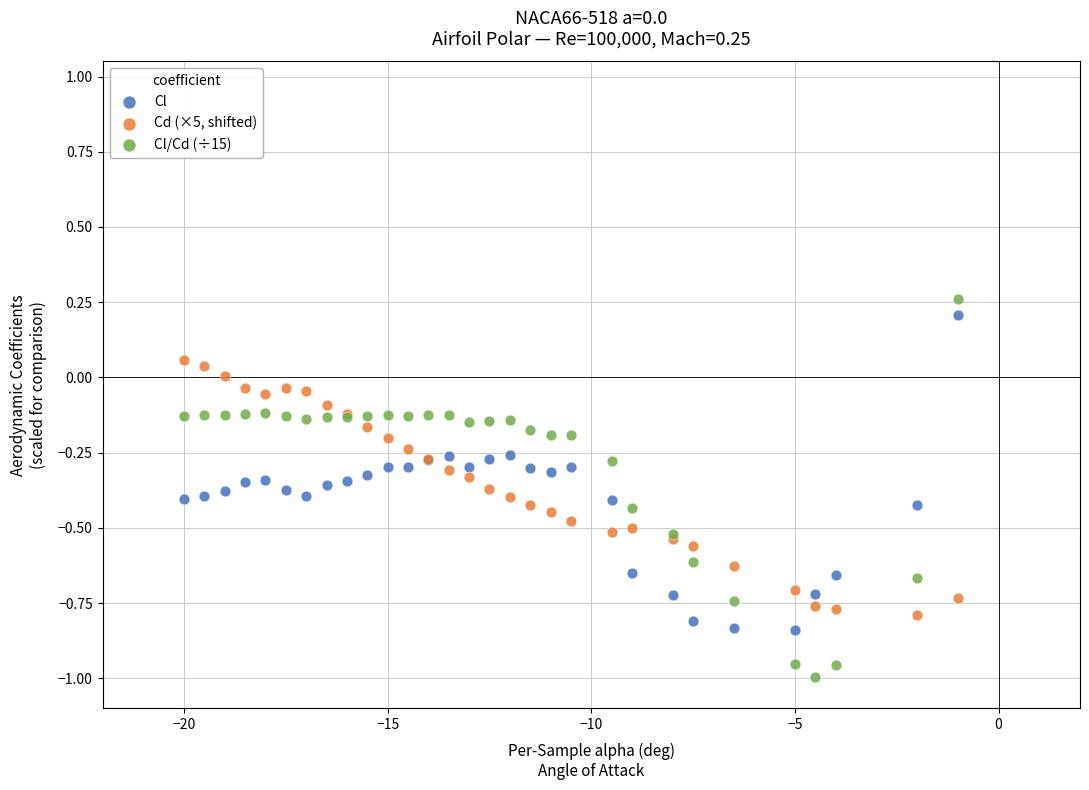

Which series has the largest Y range (max minus min)?

Cl/Cd (÷15)